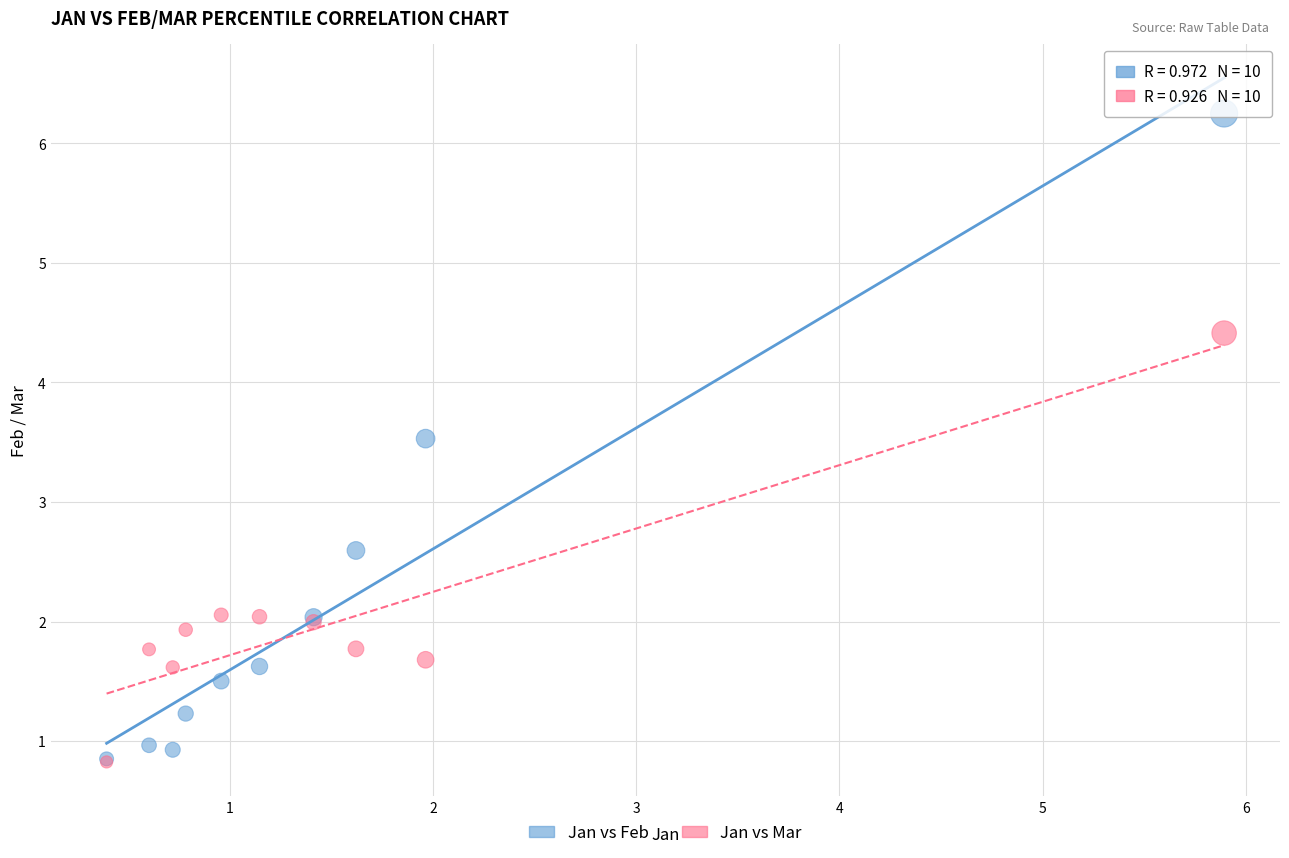

Across all series, what Y value is closest to 3?

2.6